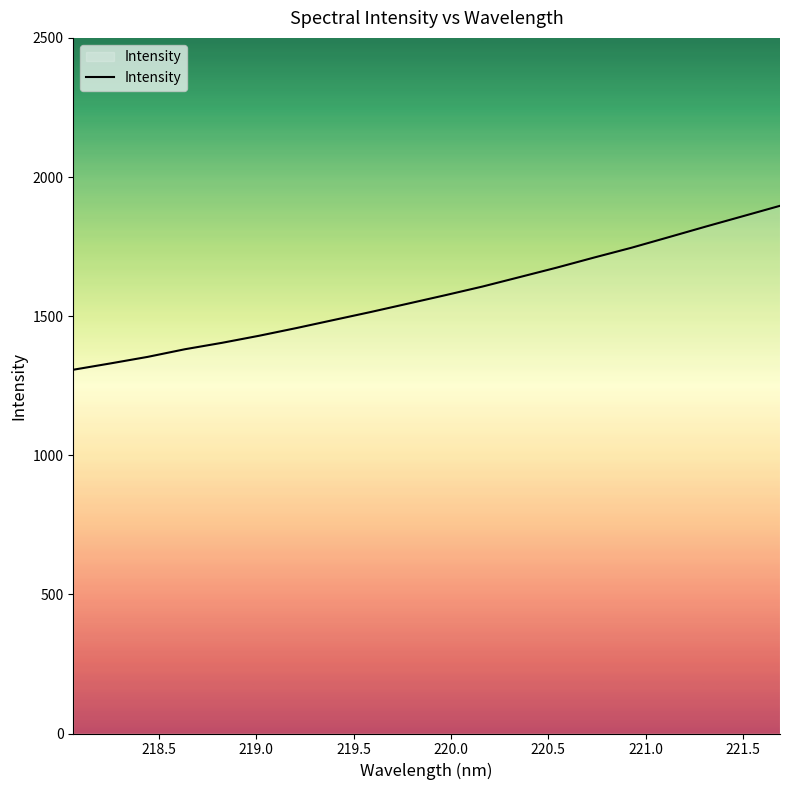

What is the smallest value displayed?

1307.4